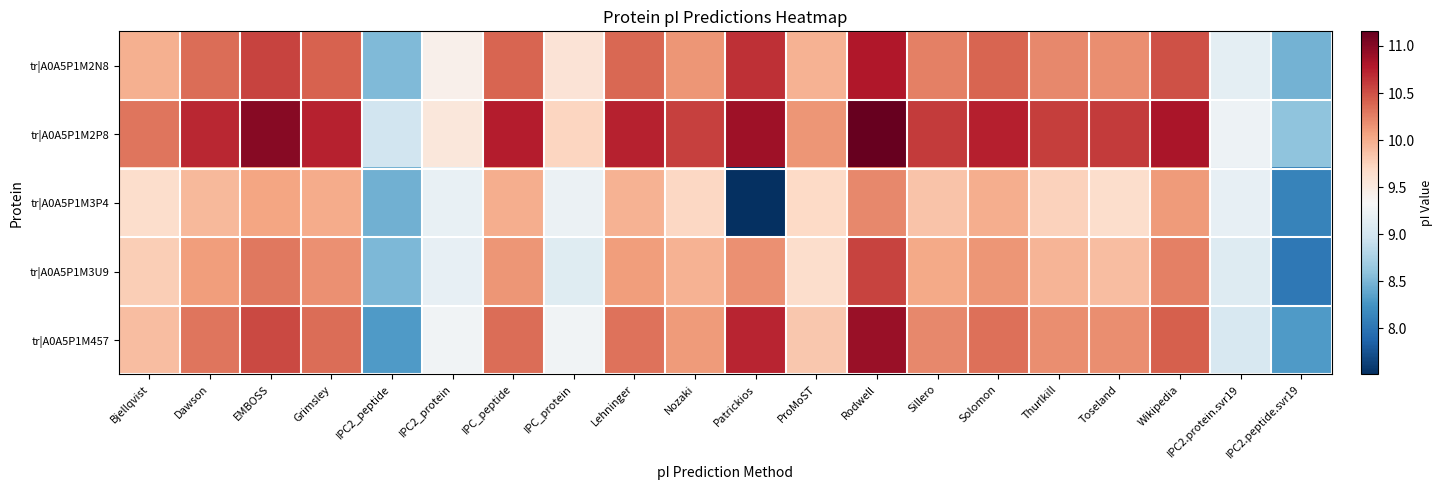

Which series has the largest total across all categories?

tr|A0A5P1M2P8